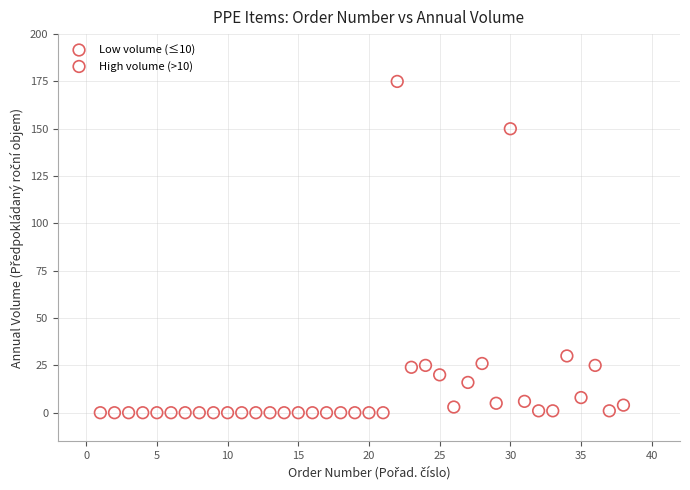

Which series has the largest Y range (max minus min)?

High volume (>10)